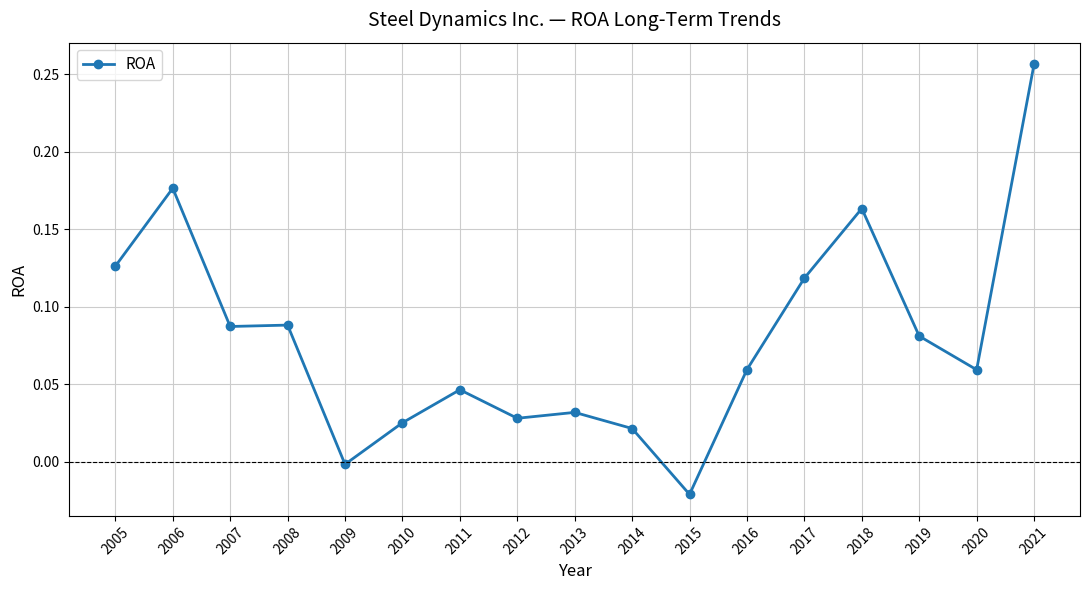

At which category does the chart reach its minimum across all series?

2015